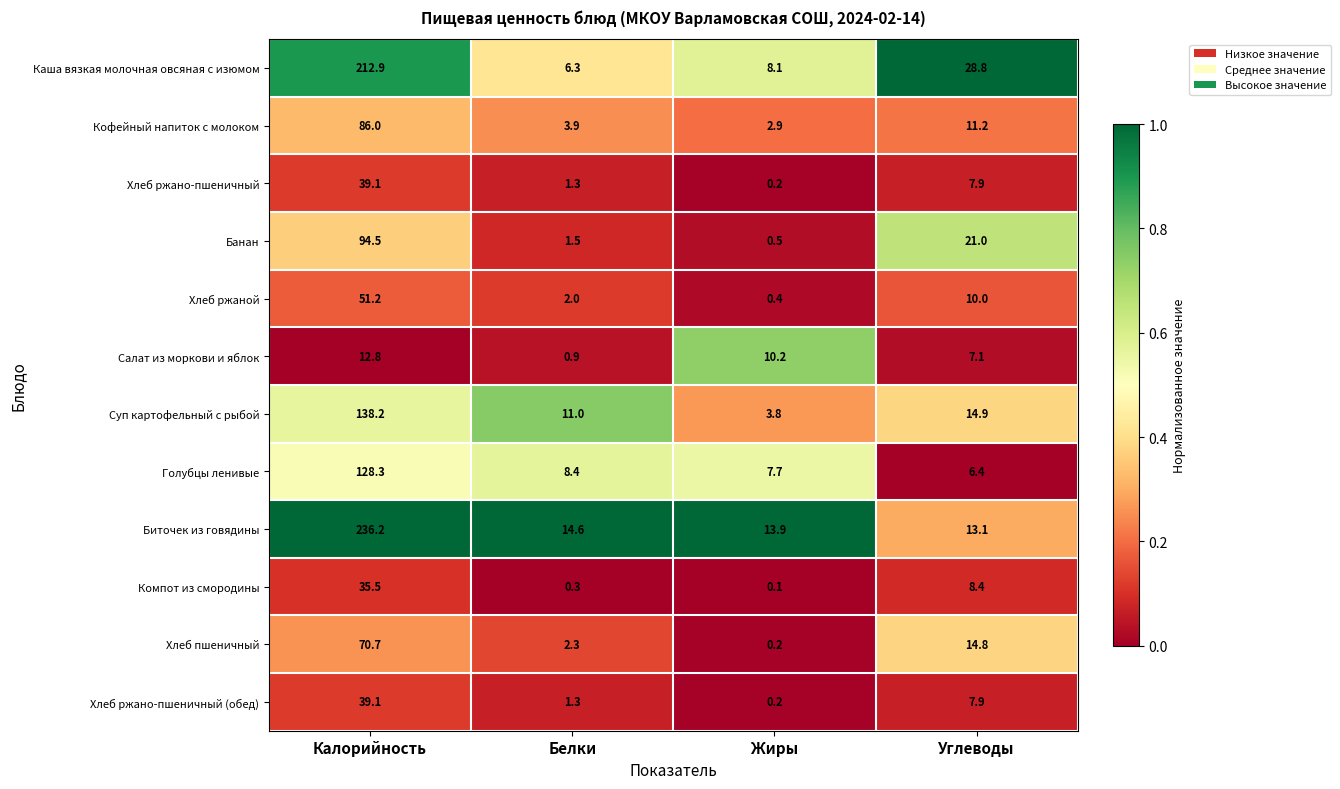

Which series changed the most between Жиры and Углеводы?

Каша вязкая молочная овсяная с изюмом